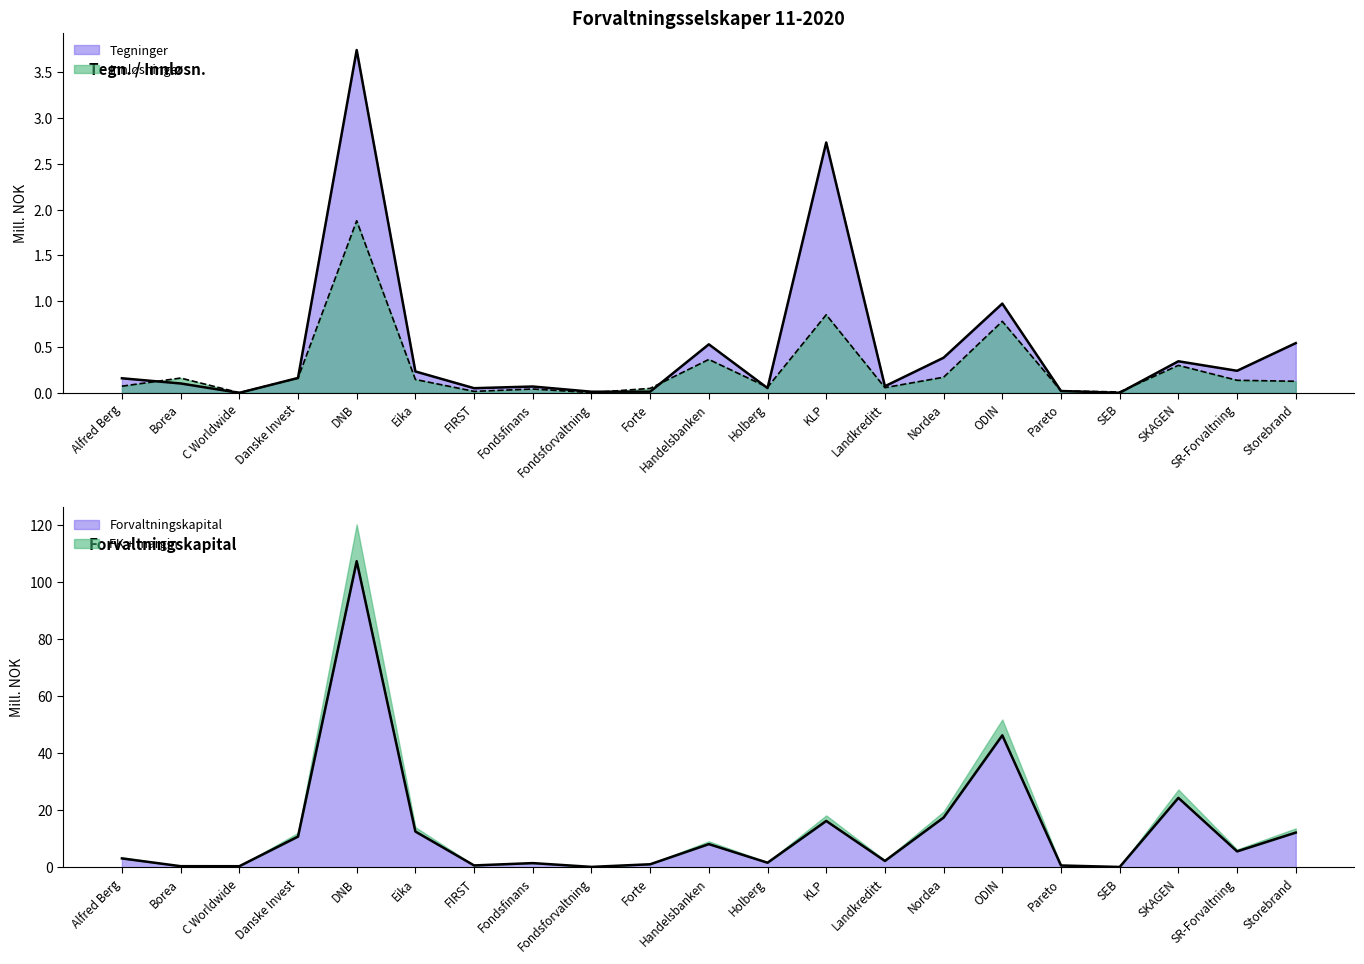

Which series changed the most between Alfred Berg and Nordea?

Forvaltningskapital